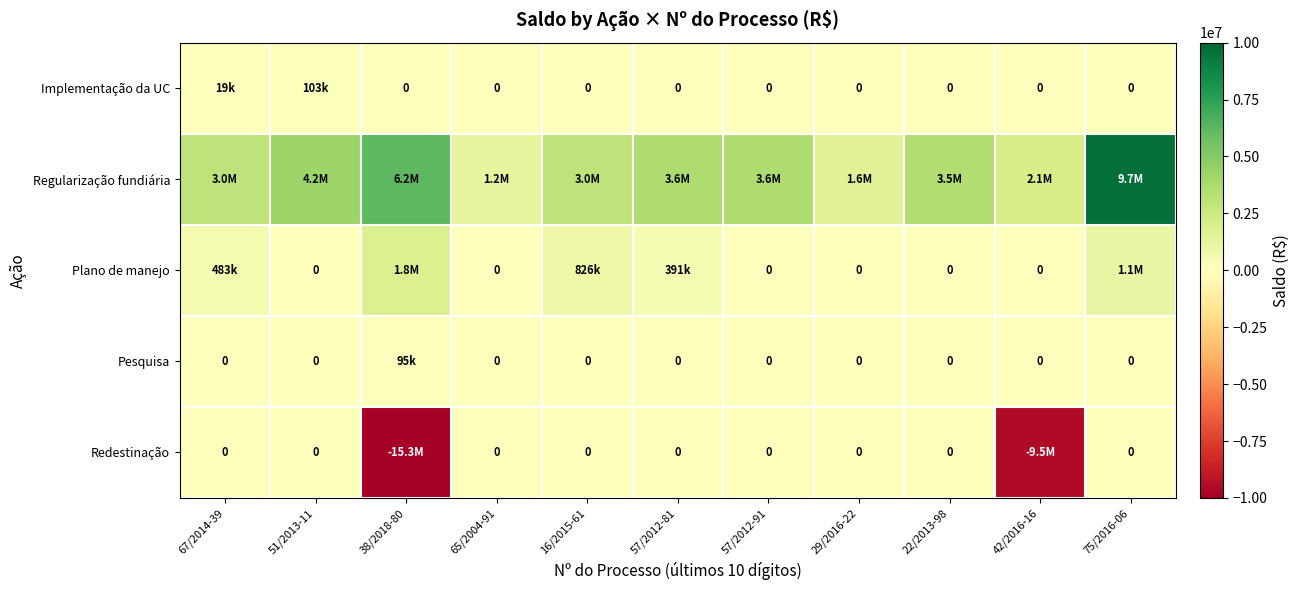

List the series in order of their peak value, lowest first.

Redestinação, Pesquisa, Implementação da UC, Plano de manejo, Regularização fundiária